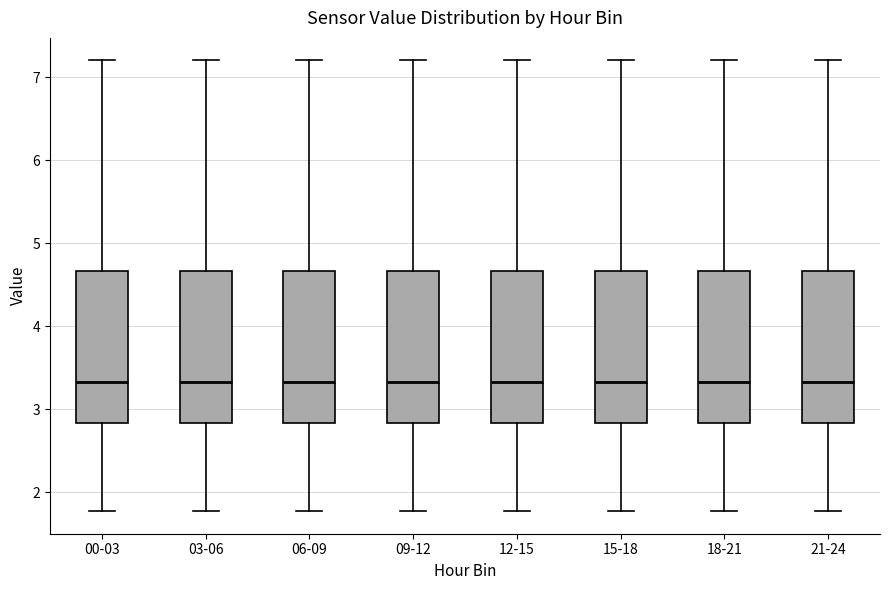

Where does the lower whisker of the box for 06-09 end on the y-axis? The values are not printed on the chart, so give them approximately, as read against the axis.

1.8